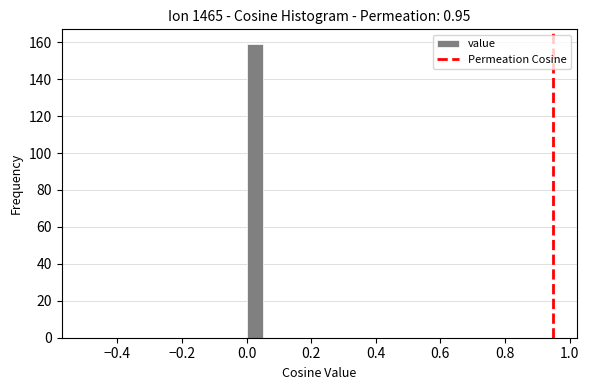

Around what value on the x-axis is the tallest bar? Give the approximate position of its centre, as read against the axis.

0.02